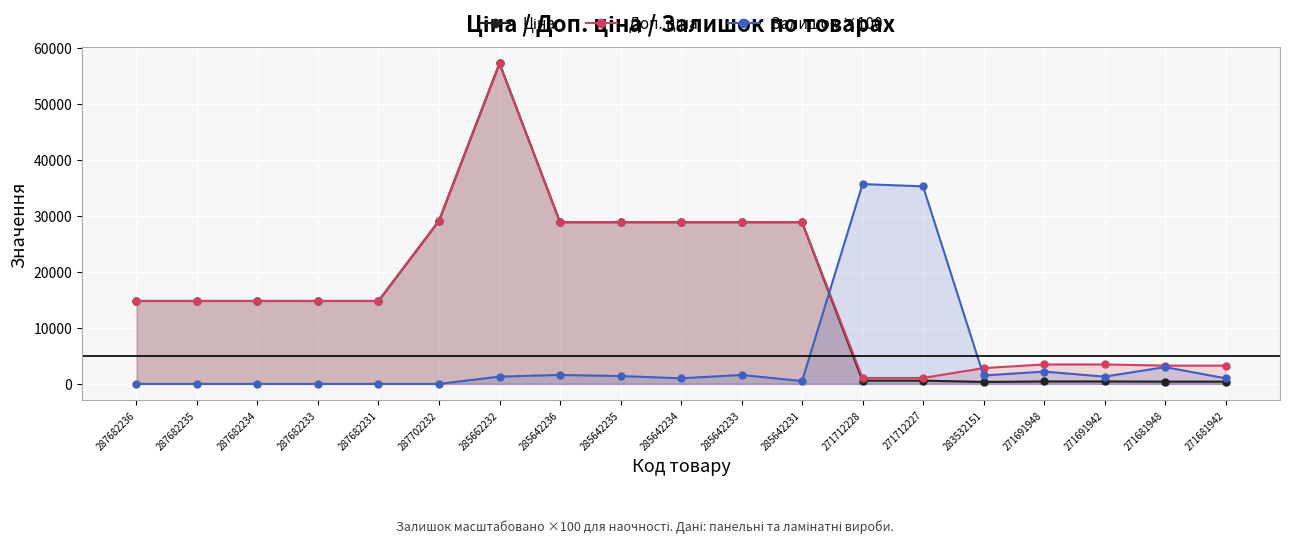

What is the greatest value displayed?

57258.0